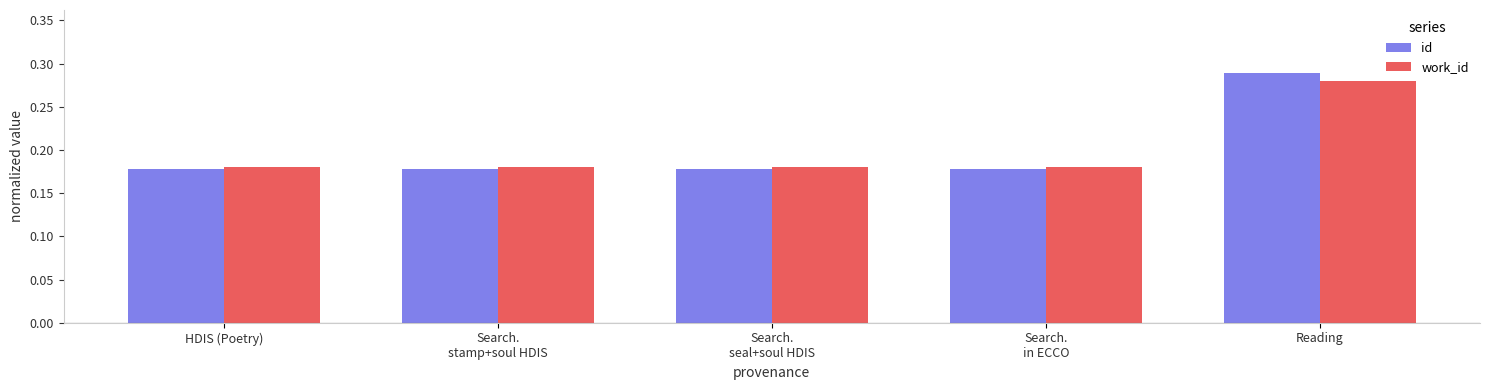

At how many categories does at least one series exceed 0?

5